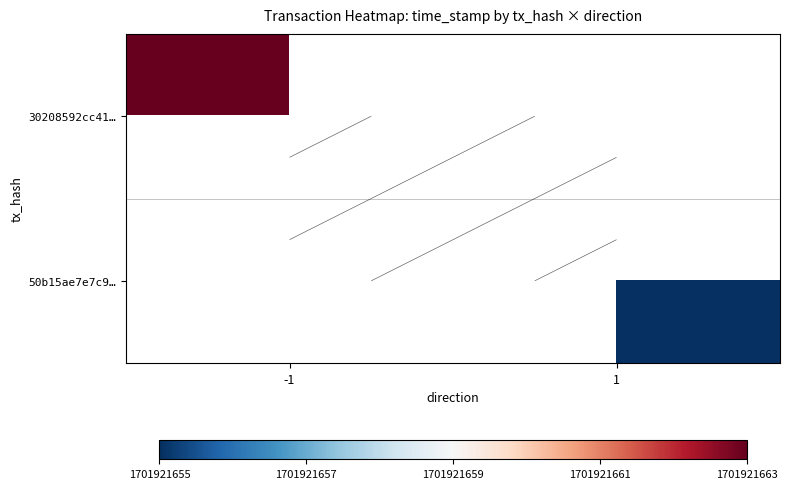

Which series has the largest total across all categories?

30208592cc412633ae314dce50cdb4b0b6804f0